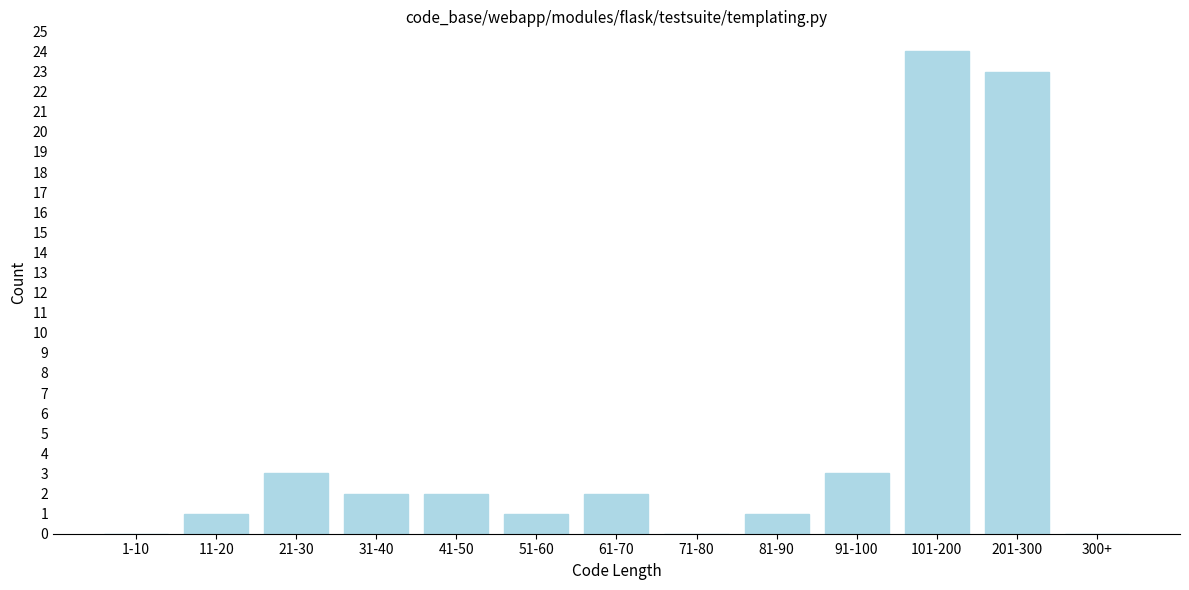

Reading left to right, what are all the values shown in this chart?

1-10=0	11-20=1	21-30=3	31-40=2	41-50=2	51-60=1	61-70=2	71-80=0	81-90=1	91-100=3	101-200=24	201-300=23	300+=0